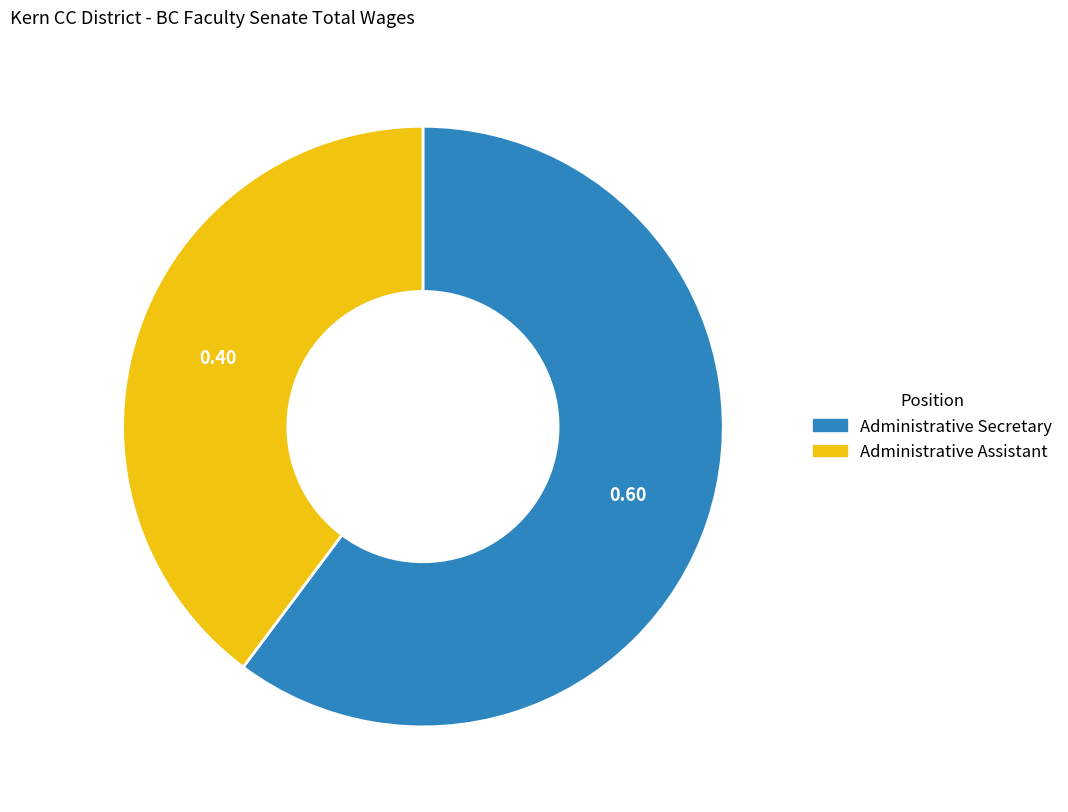

Does Administrative Assistant represent more than half of the total?

No